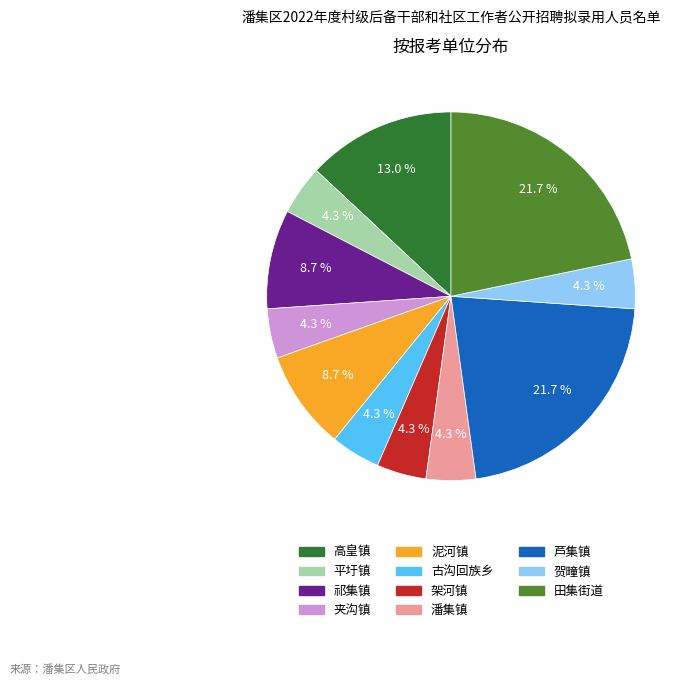

Is the sum of 高皇镇 and 贺疃镇 greater than half?

No